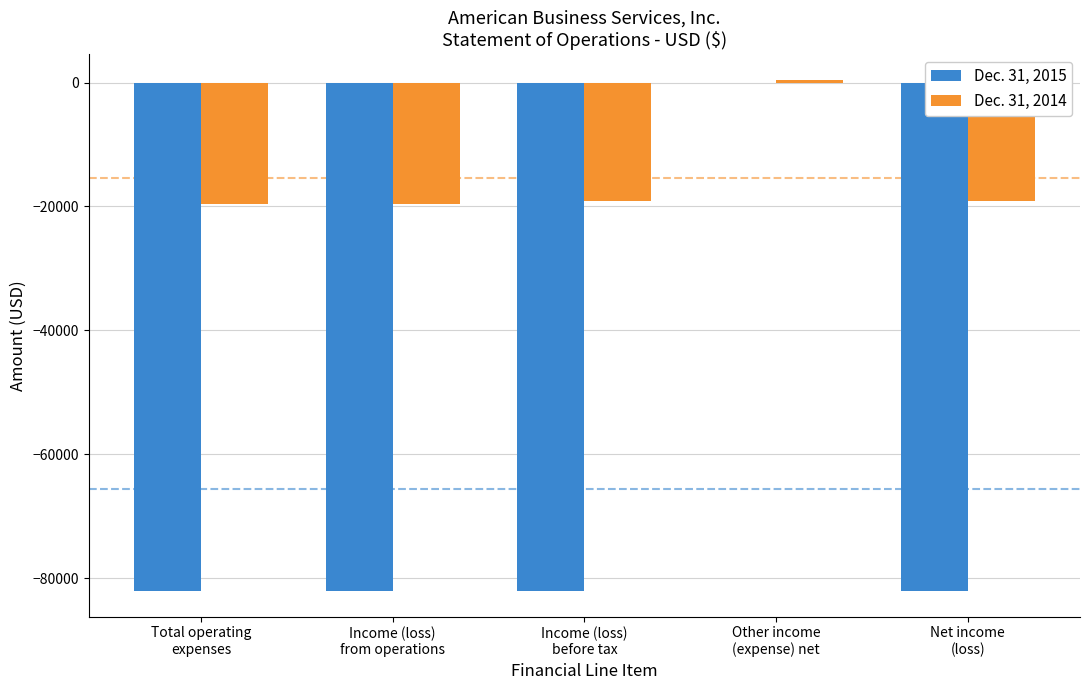

Which series has the widest spread of values?

Dec. 31, 2015